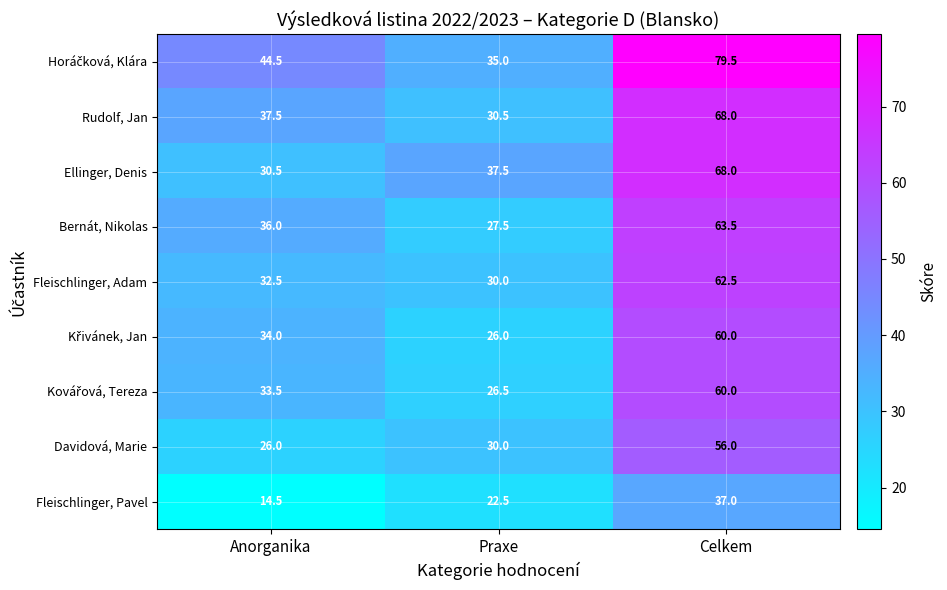

At how many categories does at least one series exceed 24?

3